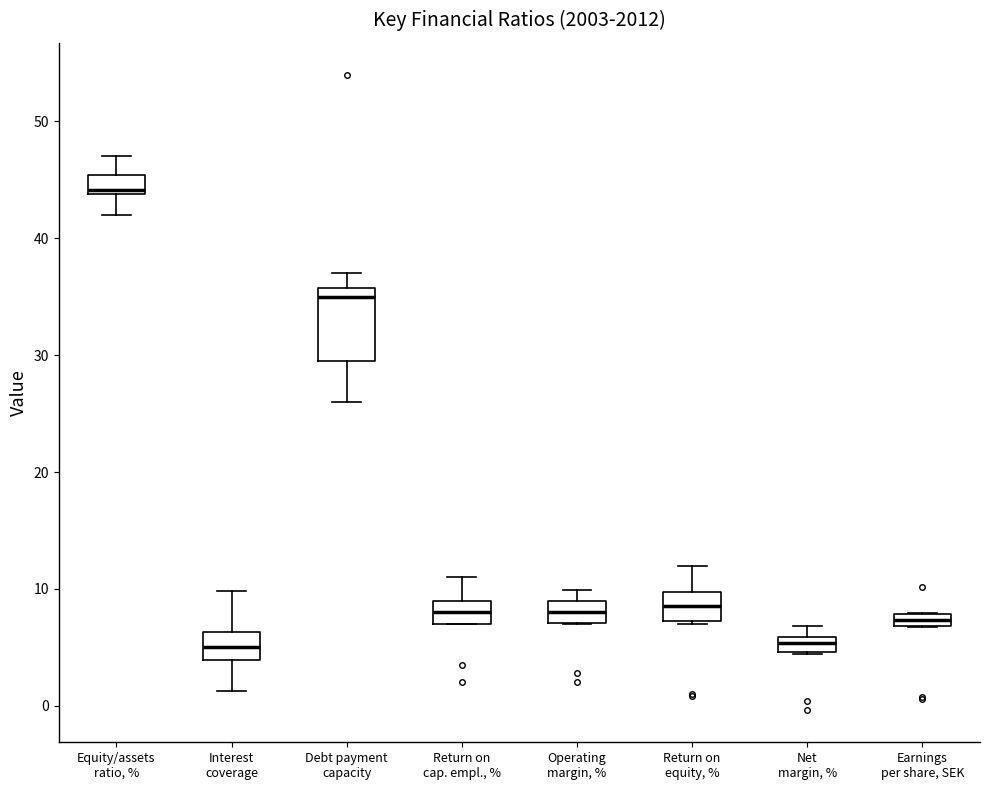

Where is the upper edge of the box for Equity/assets ratio, % on the y-axis? The values are not printed on the chart, so give them approximately, as read against the axis.

45